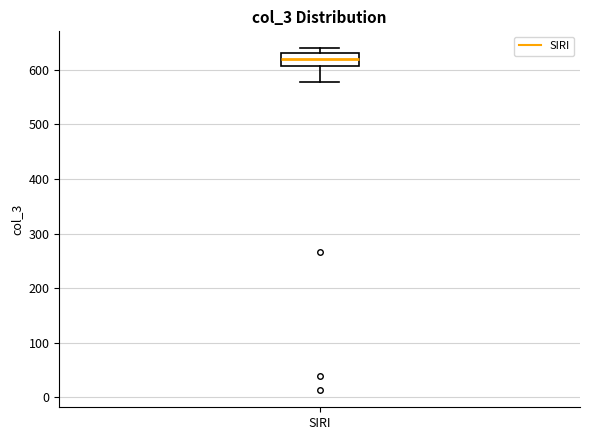

Read this box plot against the y-axis: the position of the median line, the range covered by the box, and the ends of both whiskers. The values are not printed on the chart, so give them approximately, as read against the axis.

median 620, box 610 to 630, whiskers 580 to 640